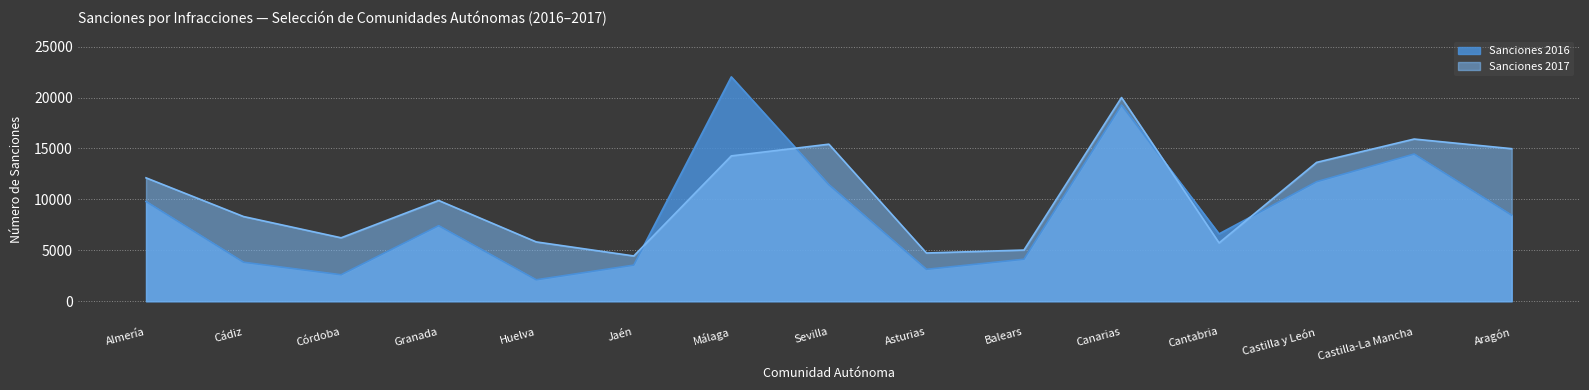

Is it true that Sanciones 2016 equals 1847 at Aragón?

False